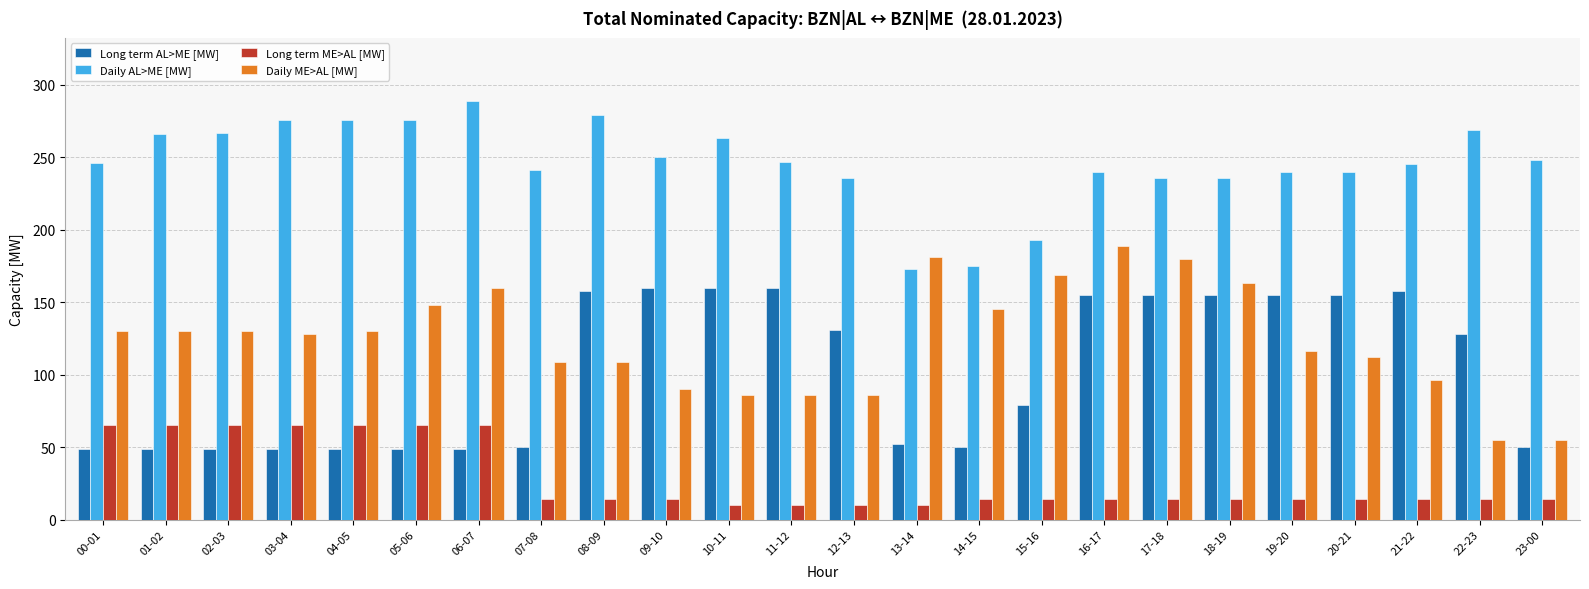

What is the difference between the second highest and second lowest values in the Daily AL>ME [MW] series?

104